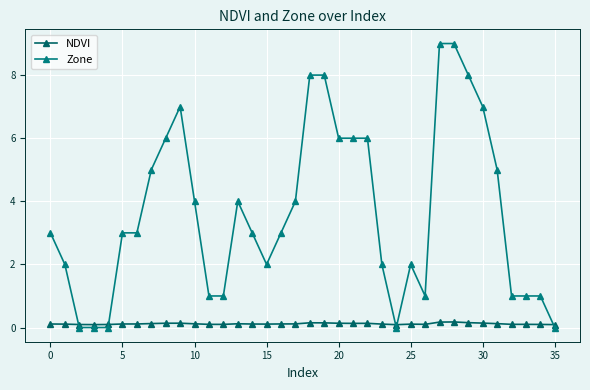

List the series in order of their overall mean, lowest first.

NDVI, Zone